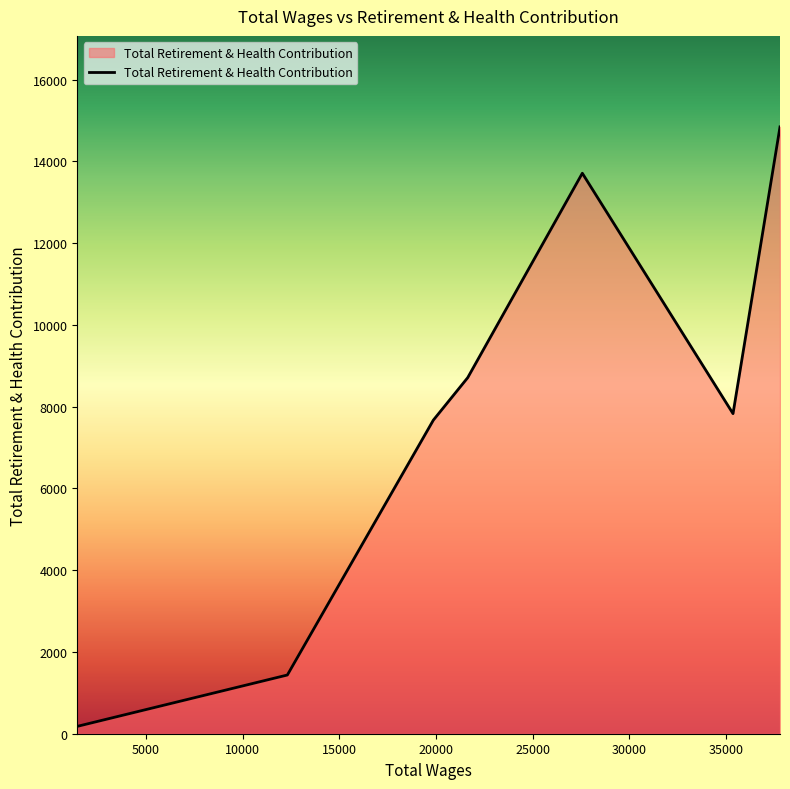

Count the number of categories in the chart.

7